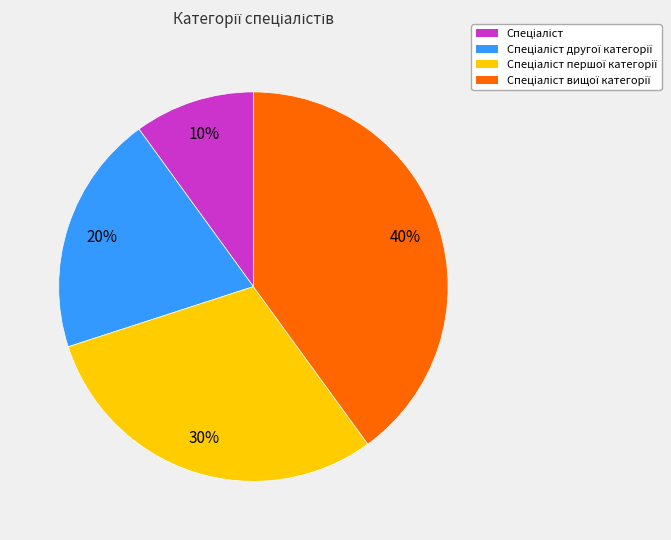

To the nearest percent, what is the average slice percentage?

25%